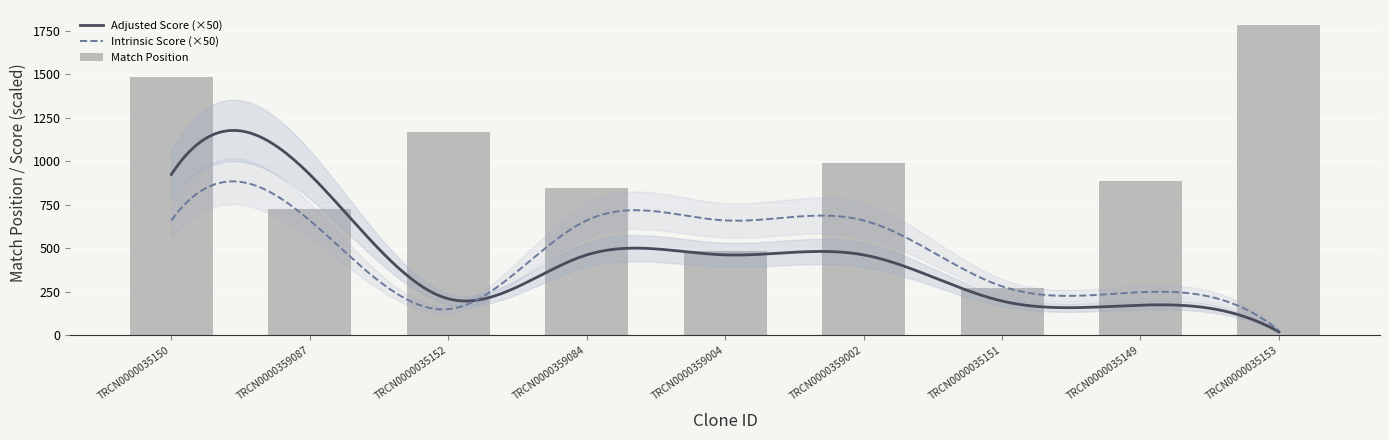

What is the minimum value for Intrinsic Score?

0.6